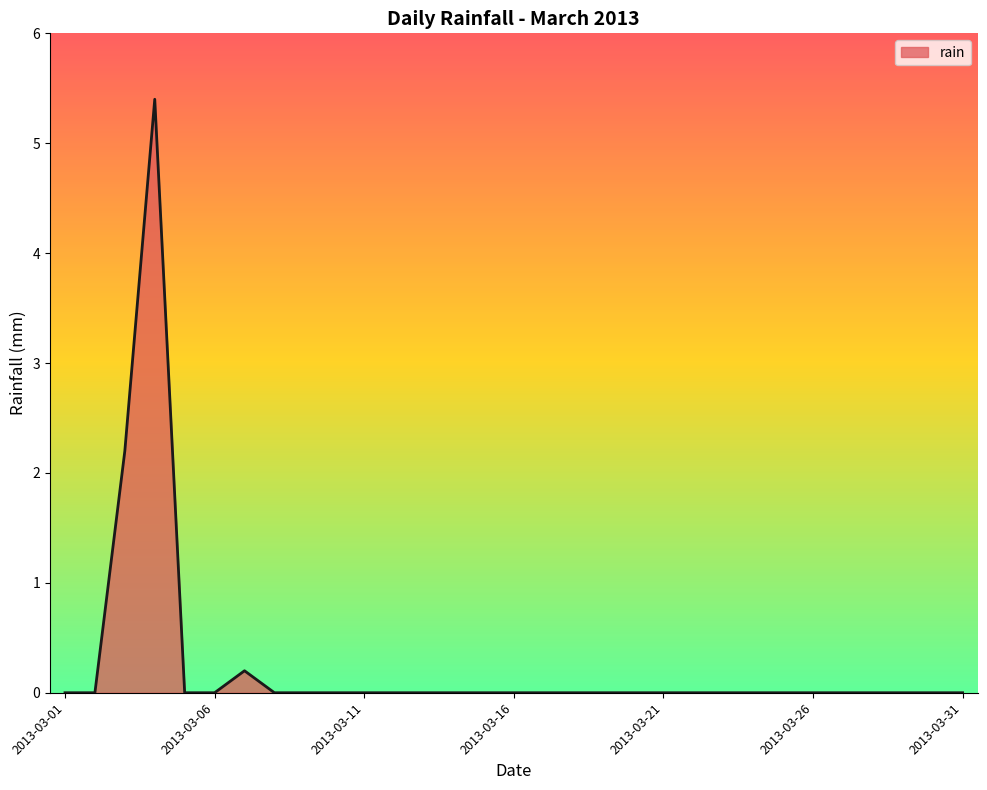

How many lines are shown in the chart?

1